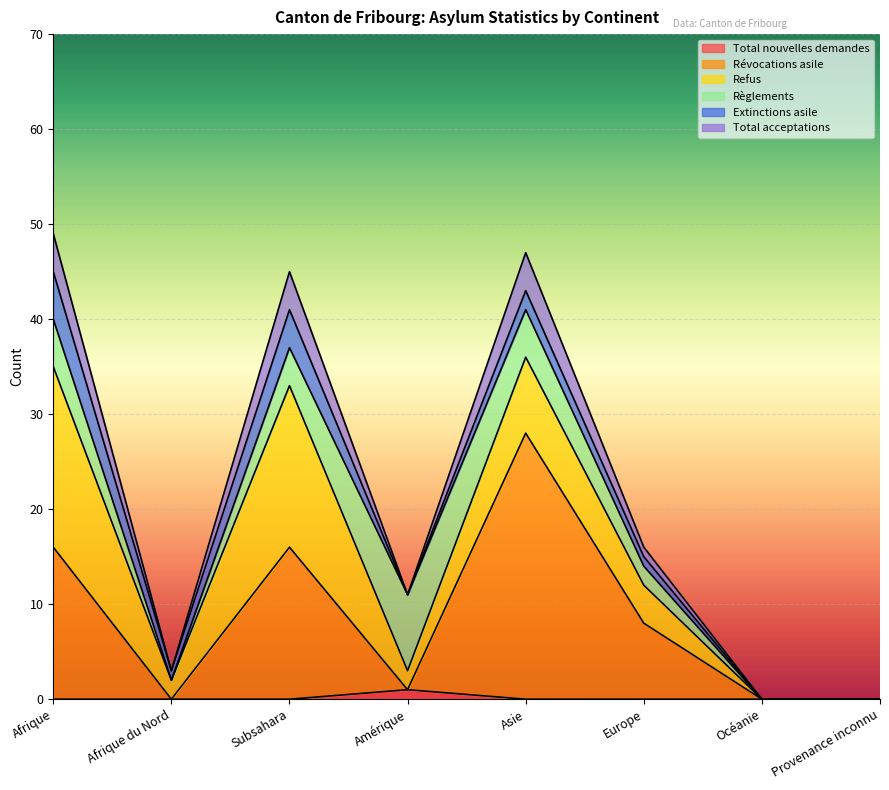

Rank the categories by Révocations asile value from highest to lowest.

Asie, Afrique, Subsahara, Europe, Amérique, Afrique du Nord, Océanie, Provenance inconnu